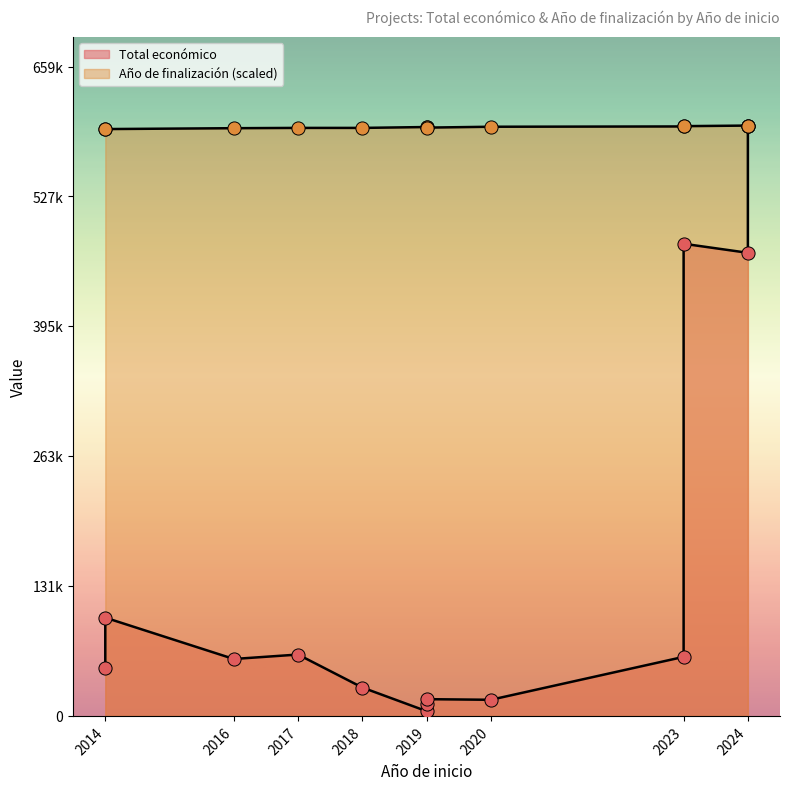

Between 2020 and 2023, which is larger?

2023